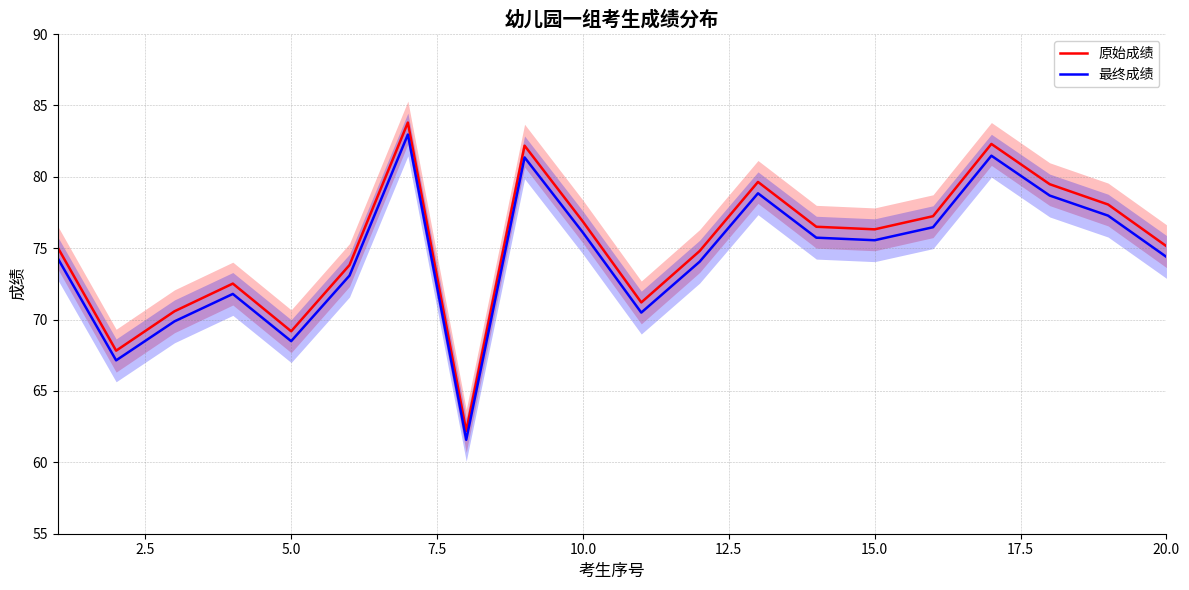

What is the highest value of the 最终成绩 series?

83.0